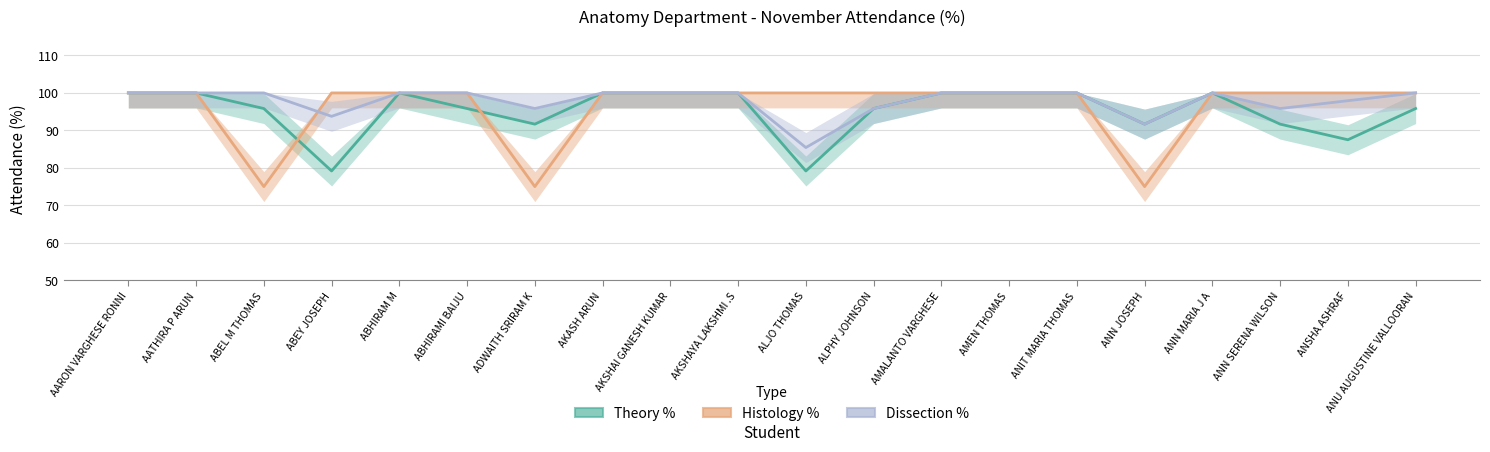

What is the average value of the Histology % series?

96.2